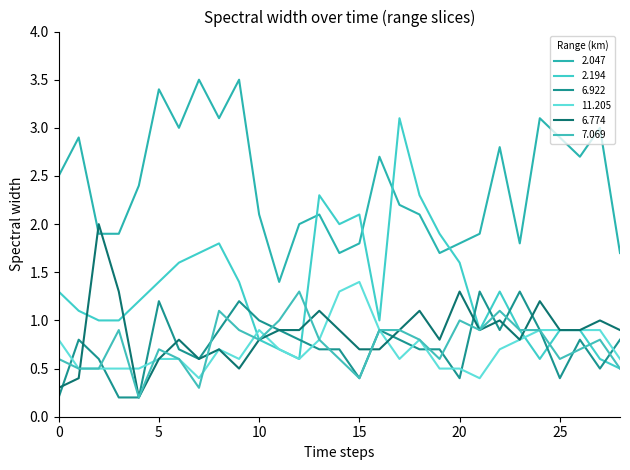

How many lines are shown in the chart?

6